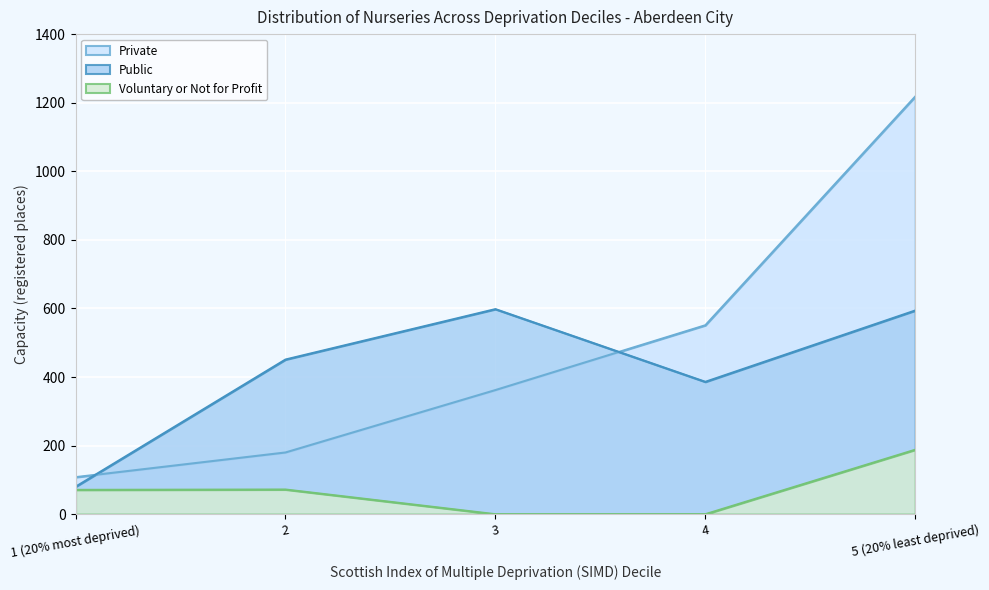

What is the difference between the maximum and second lowest values in the Voluntary or Not for Profit series?

188